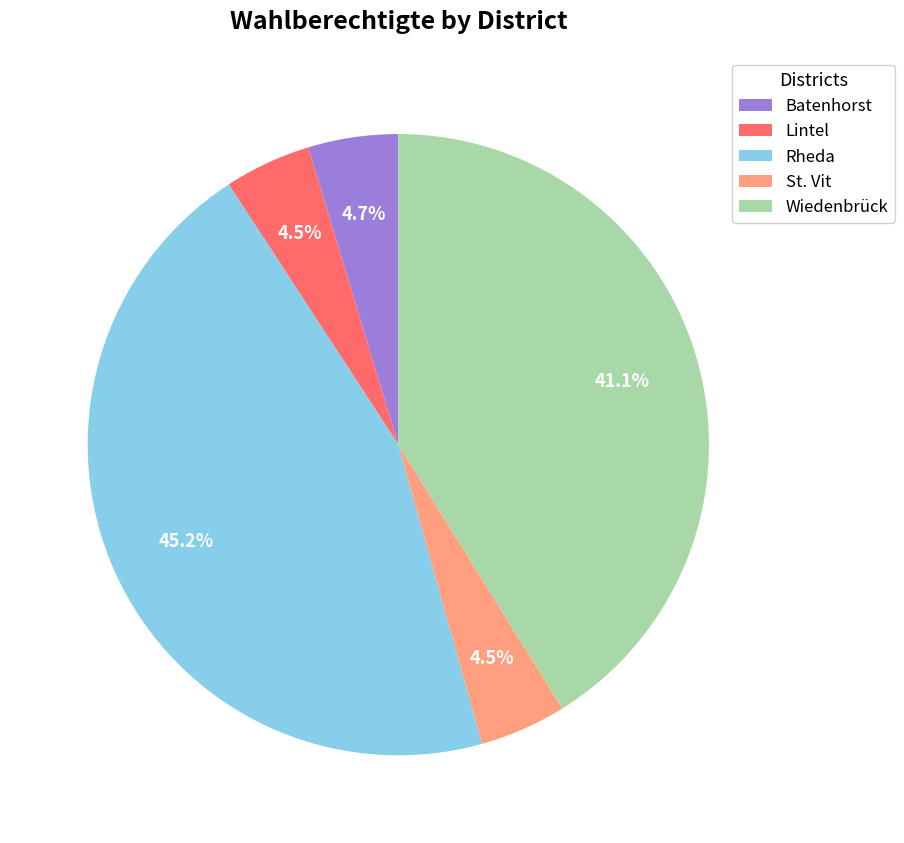

The Batenhorst slice represents 20% of the pie. True or false?

False